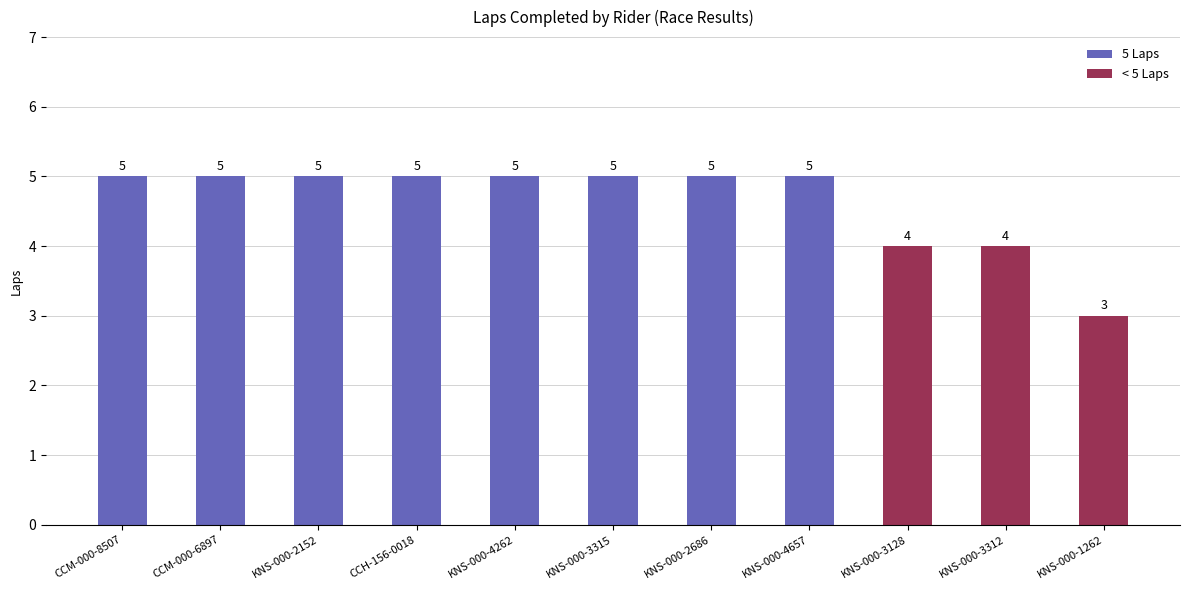

How many values are below 5?

3